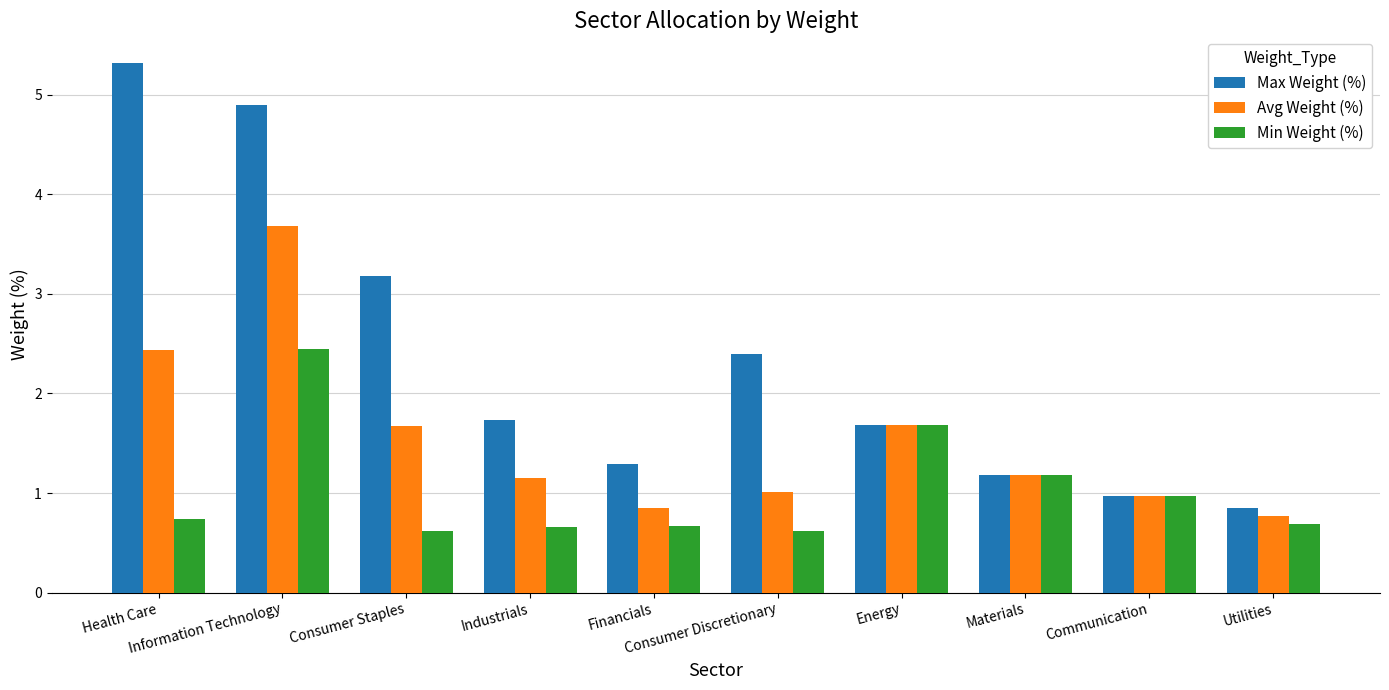

At how many categories does at least one series exceed 3?

3